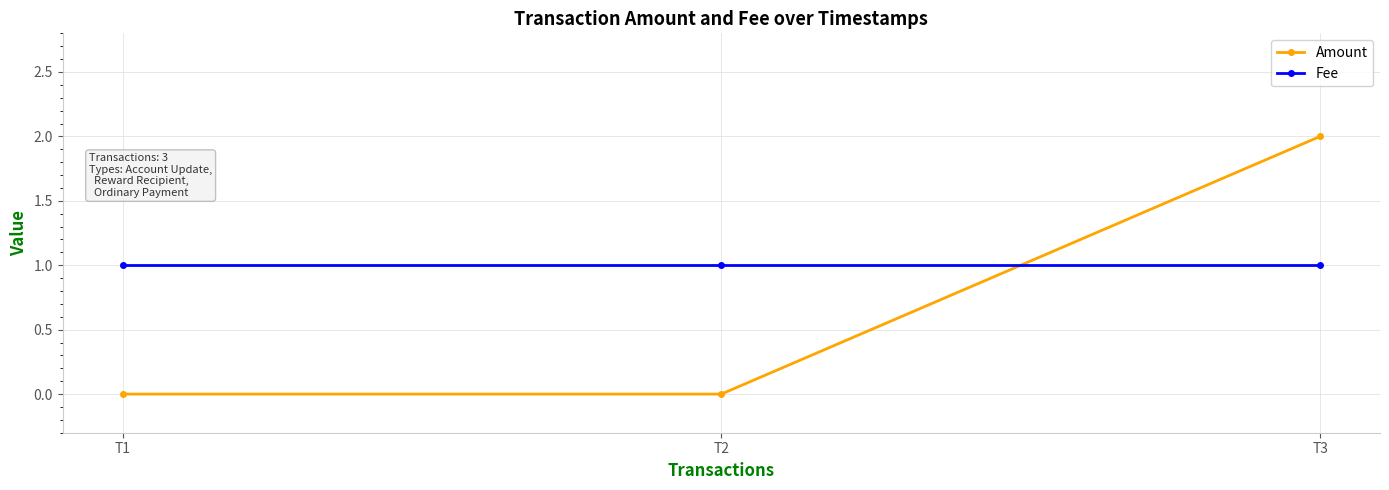

Is it true that Fee equals 2 at T1?

False